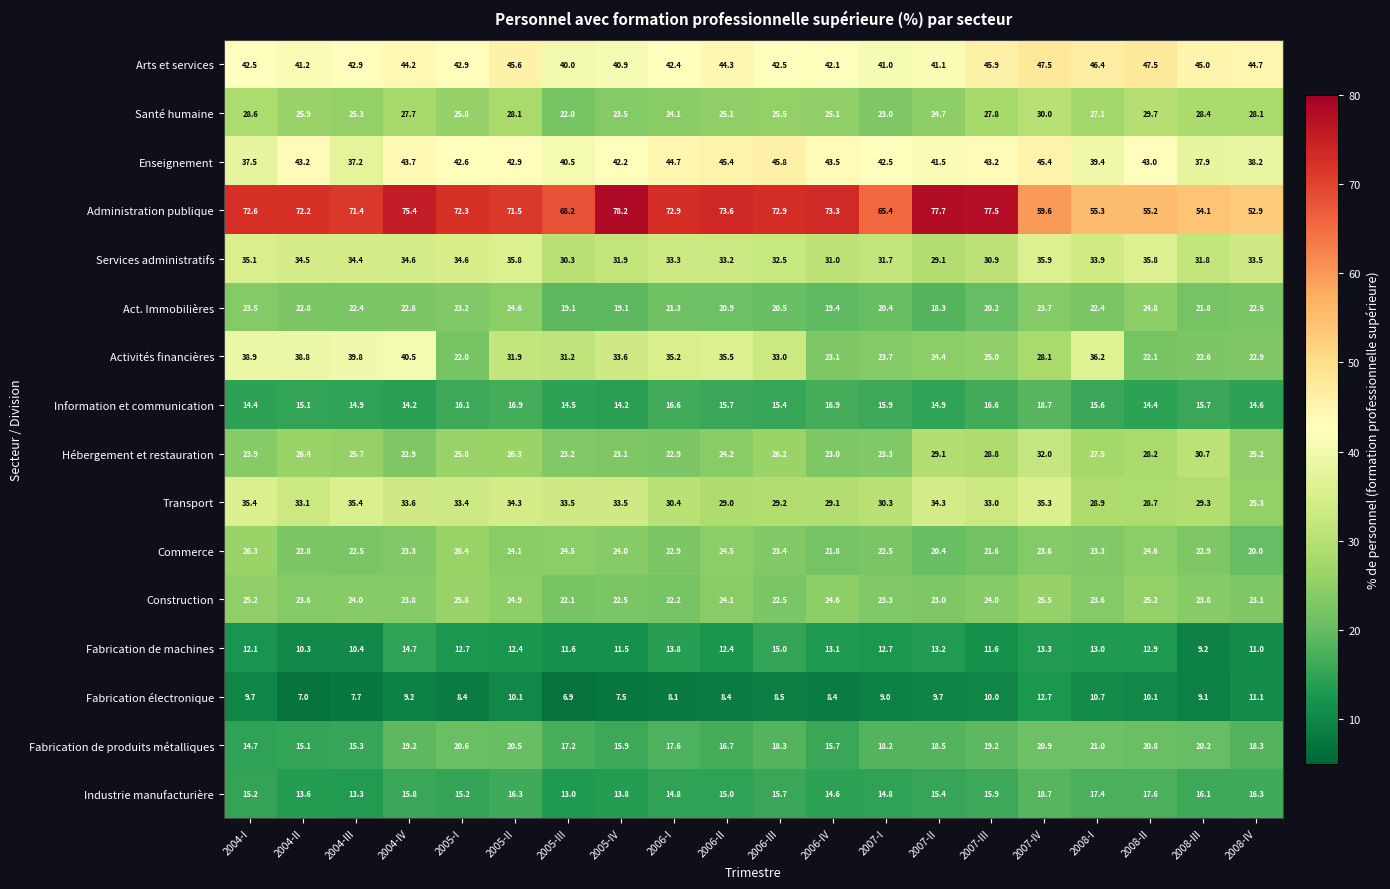

What is the difference between the second highest and minimum values in the Information et communication series?

2.7